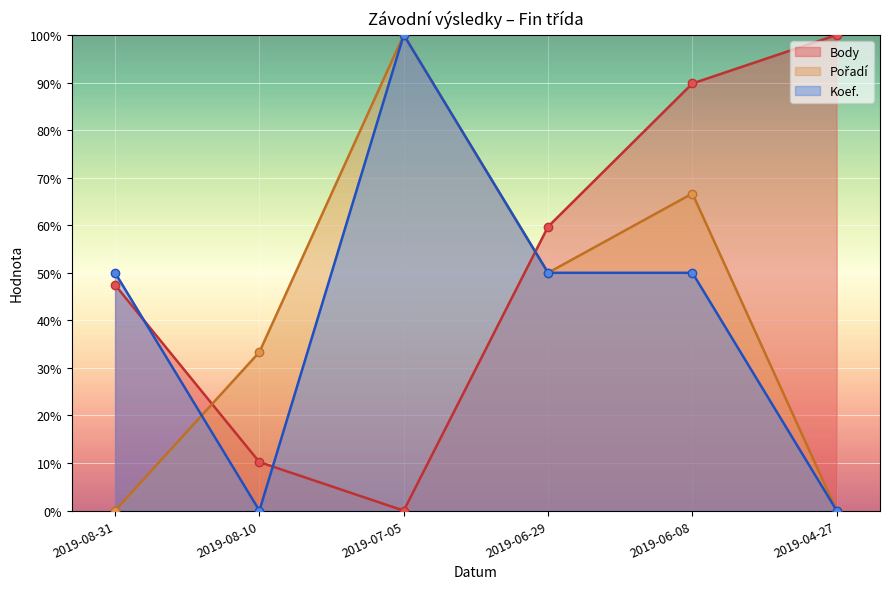

What is the average value of the Pořadí series?

41.7